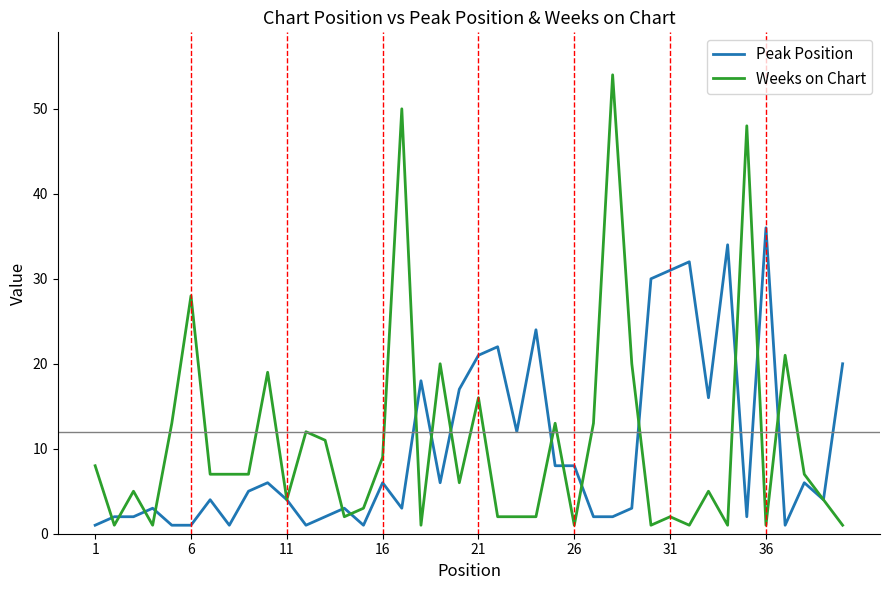

What is the maximum value for Weeks on Chart?

54